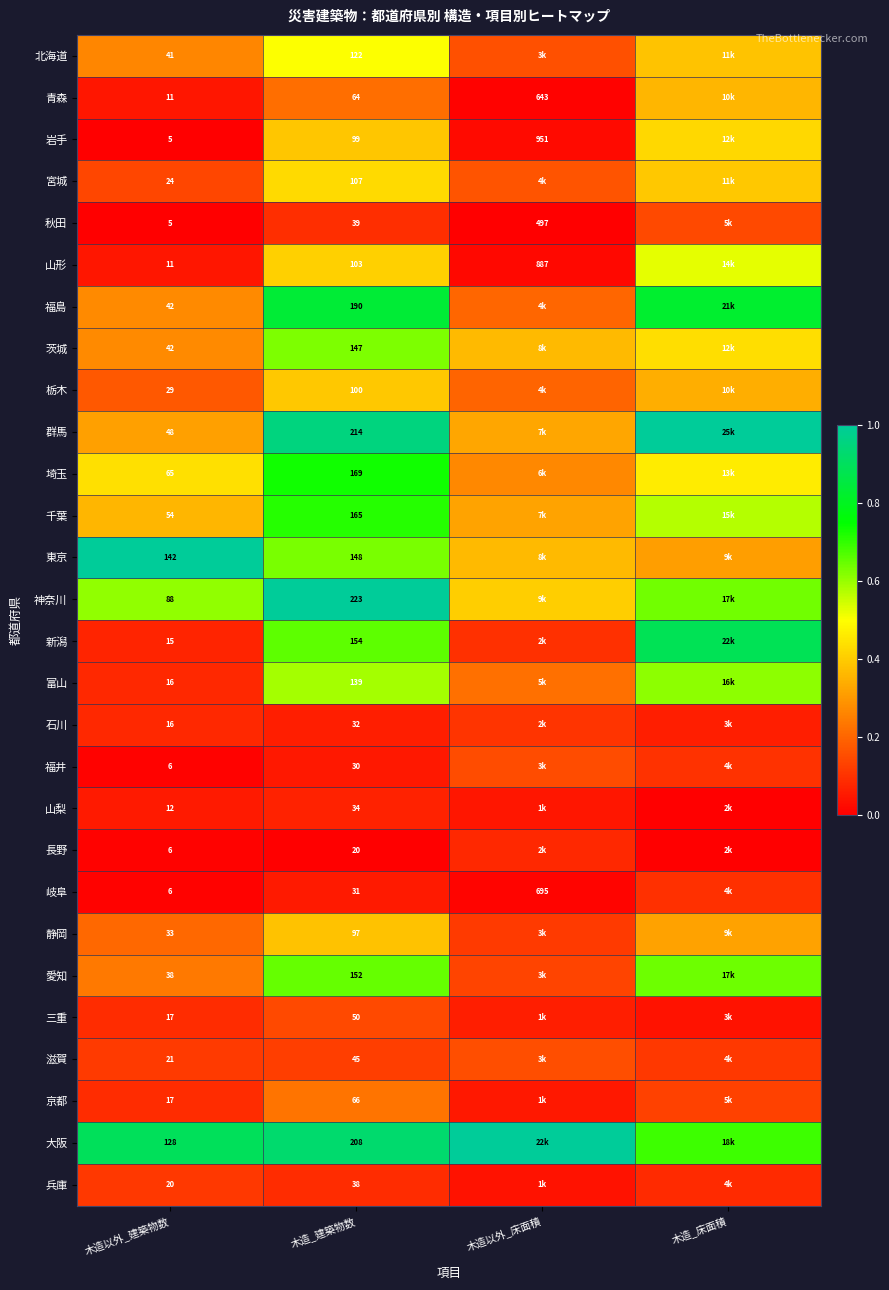

What is the spread (max minus min) of values at 木造_建築物数?

203.0